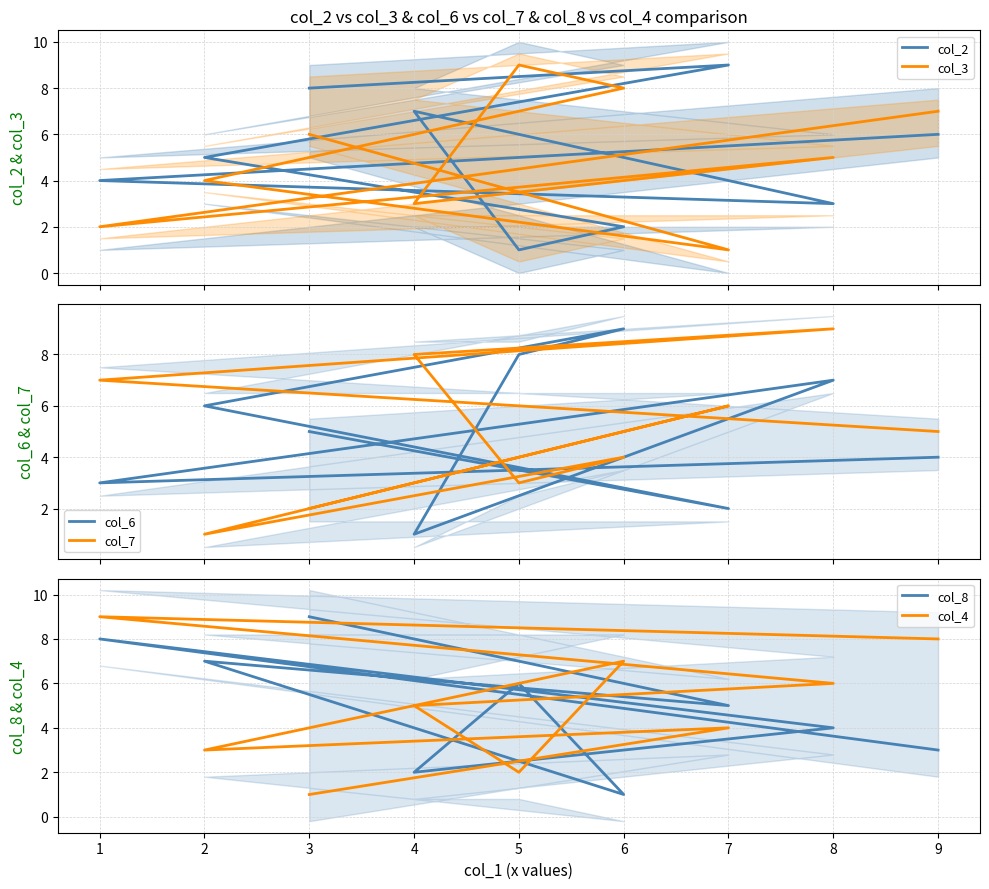

Reading left to right, extract all data points from this chart.

col_2: 8	9	5	2	1	7	3	4	6
col_3: 6	1	4	8	9	3	5	2	7
col_6: 5	2	6	9	8	1	7	3	4
col_7: 2	6	1	4	3	8	9	7	5
col_8: 9	5	7	1	6	2	4	8	3
col_4: 1	4	3	7	2	5	6	9	8